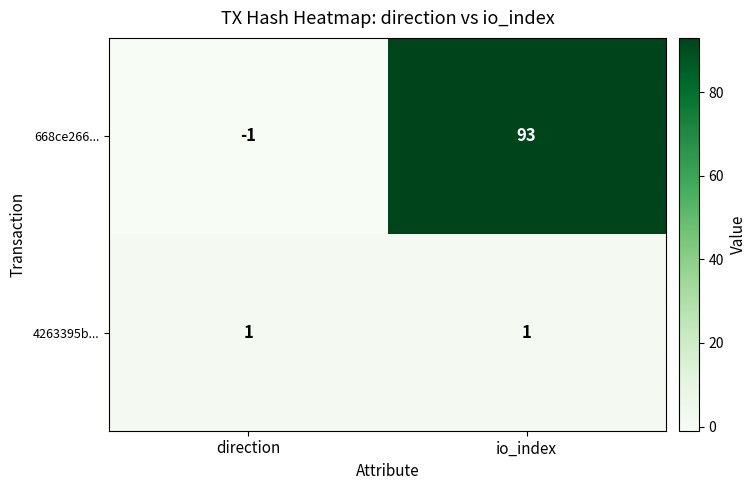

Rank the series at io_index from highest to lowest value.

668ce266..., 4263395b...